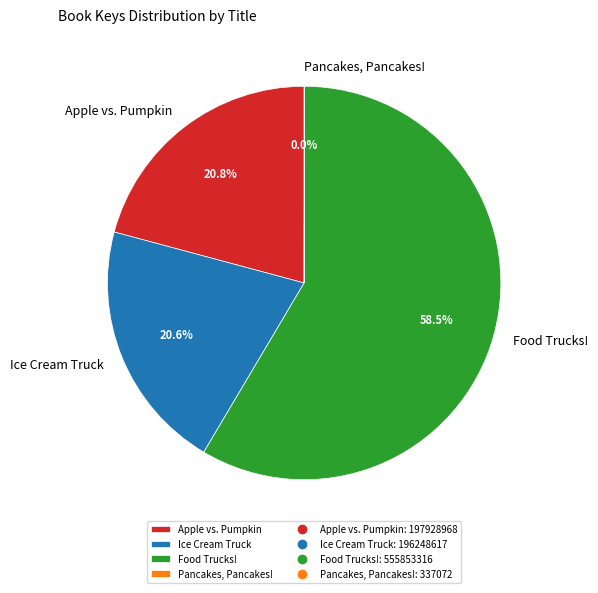

Which category has the biggest portion of the pie?

Food Trucks!